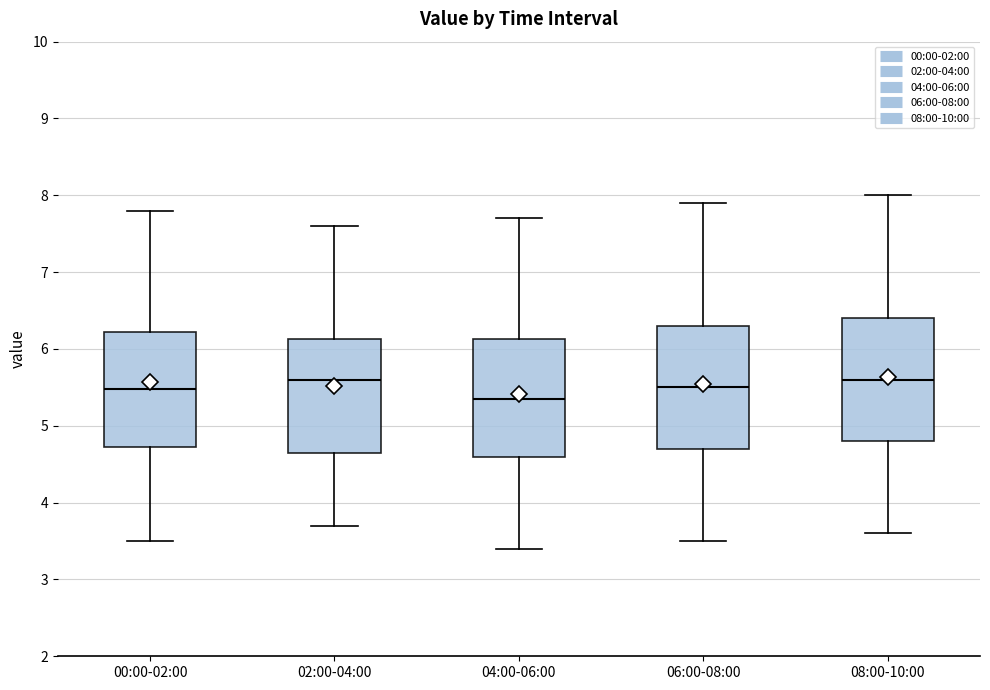

Which box's median line is the lowest?

04:00-06:00